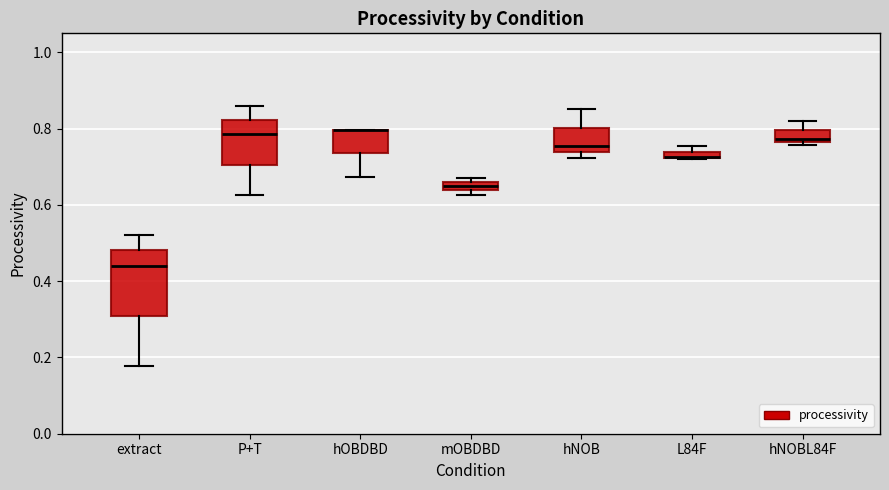

Which box is the tallest, from its lower edge to its upper edge?

extract